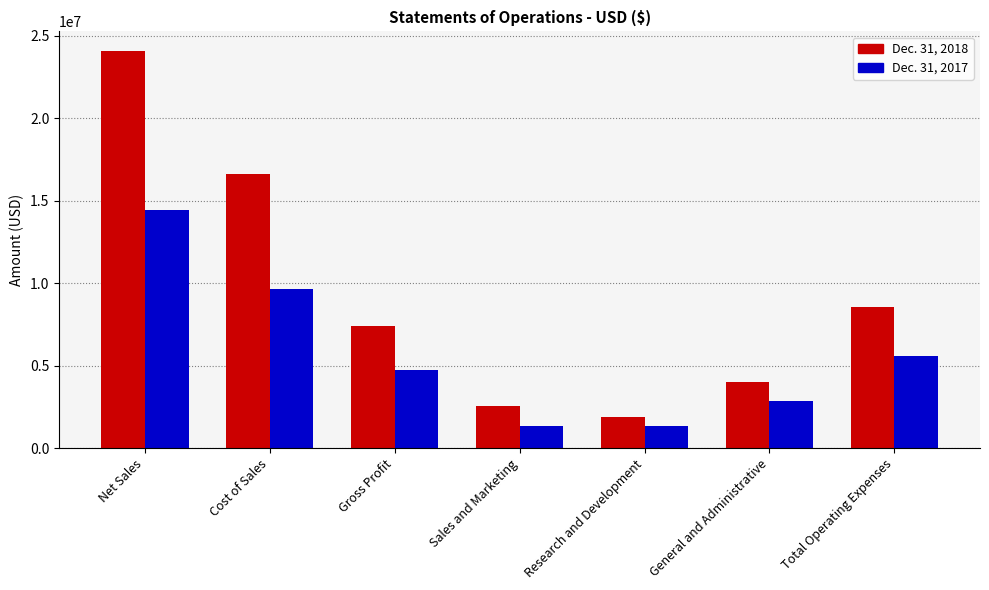

List the series in order of their overall mean, lowest first.

Dec. 31, 2017, Dec. 31, 2018